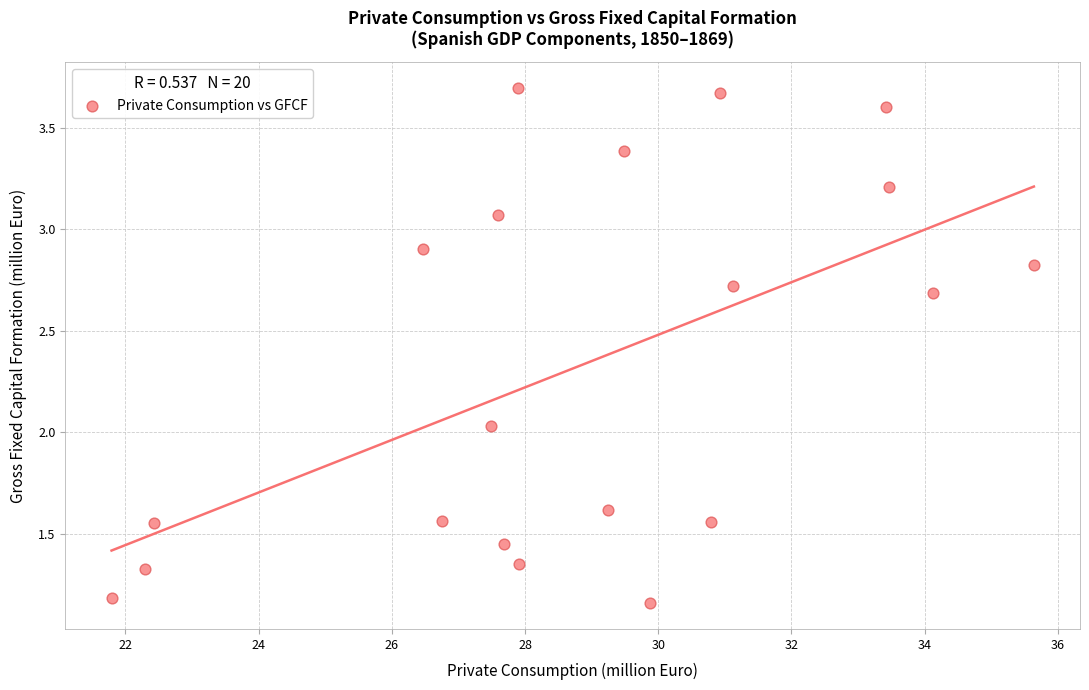

What is the range of X values (max minus min)?

13.8